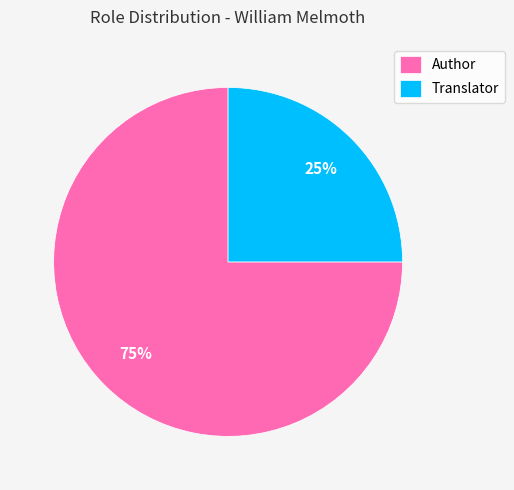

The Author slice represents 66% of the pie. True or false?

False